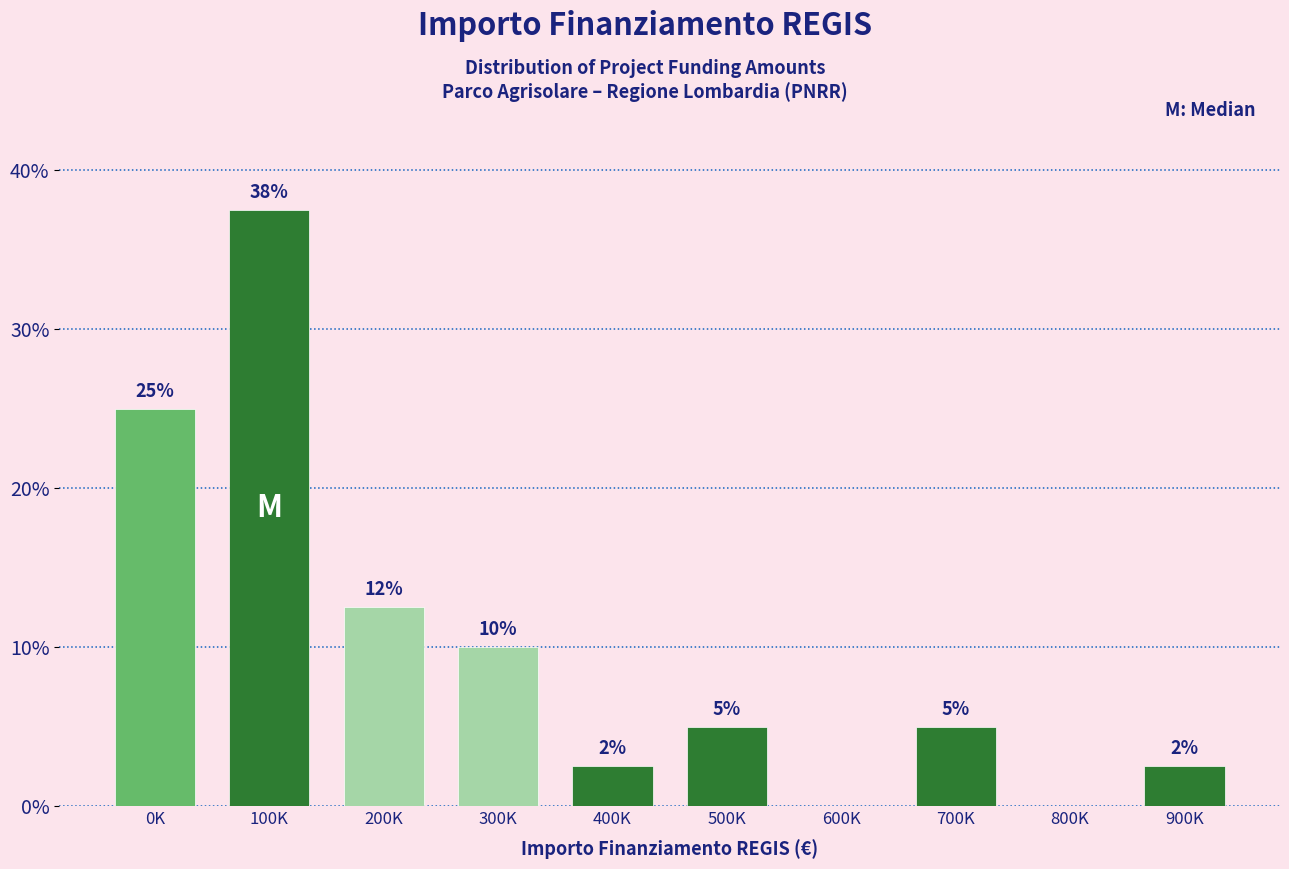

What is the maximum value shown in the chart?

37.5